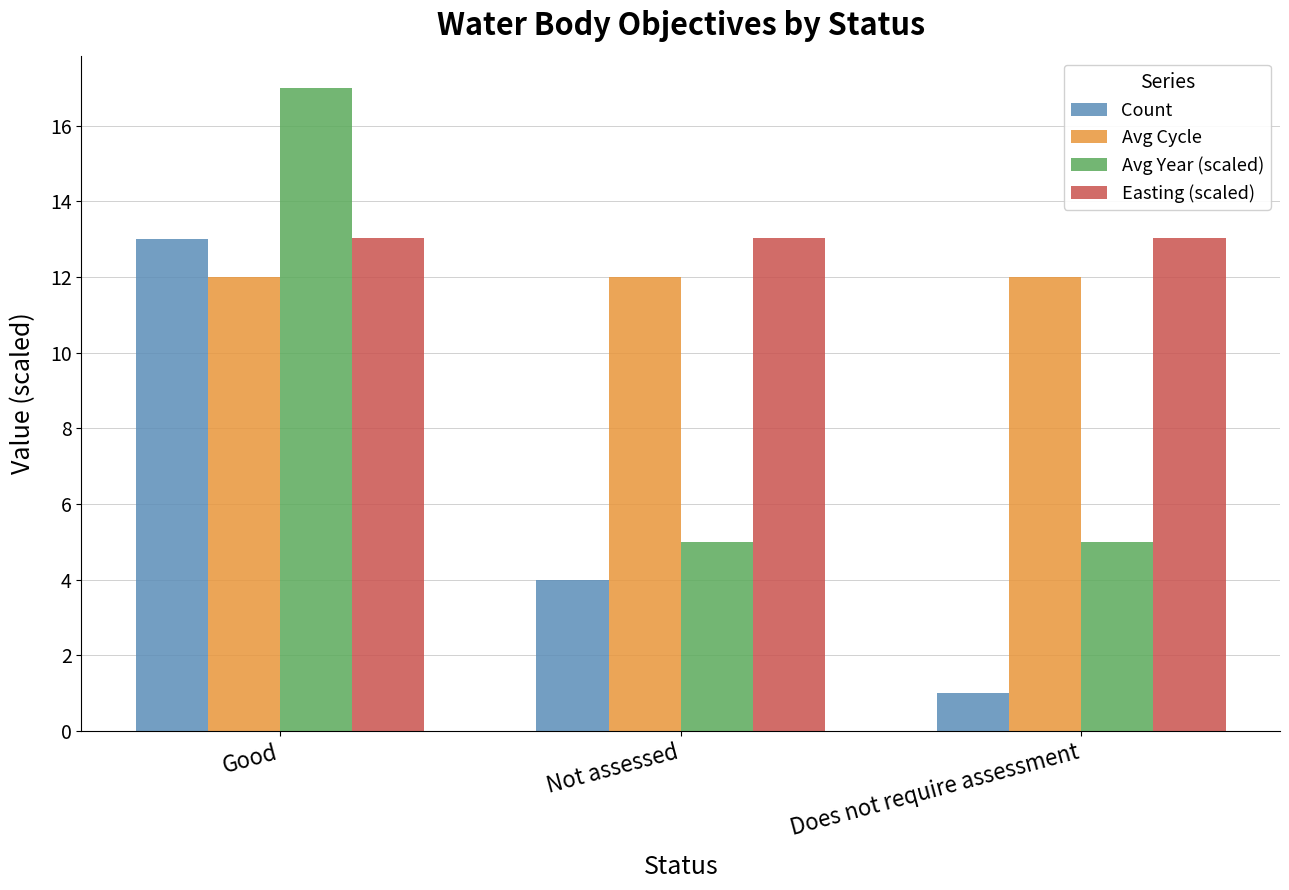

Reading right to left, list all the values displayed in this chart.

Count: 1.0	4.0	13.0
Avg Cycle: 12.0	12.0	12.0
Avg Year (scaled): 5.0	5.0	17.0
Easting (scaled): 13.0	13.0	13.0